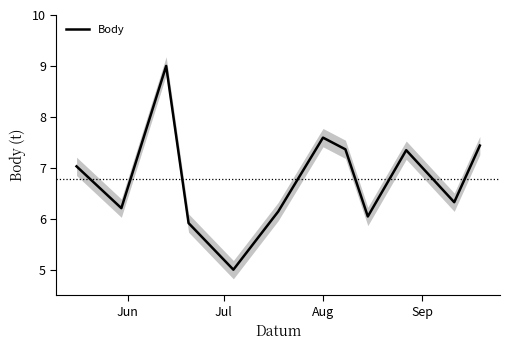

What is the average value?

6.8